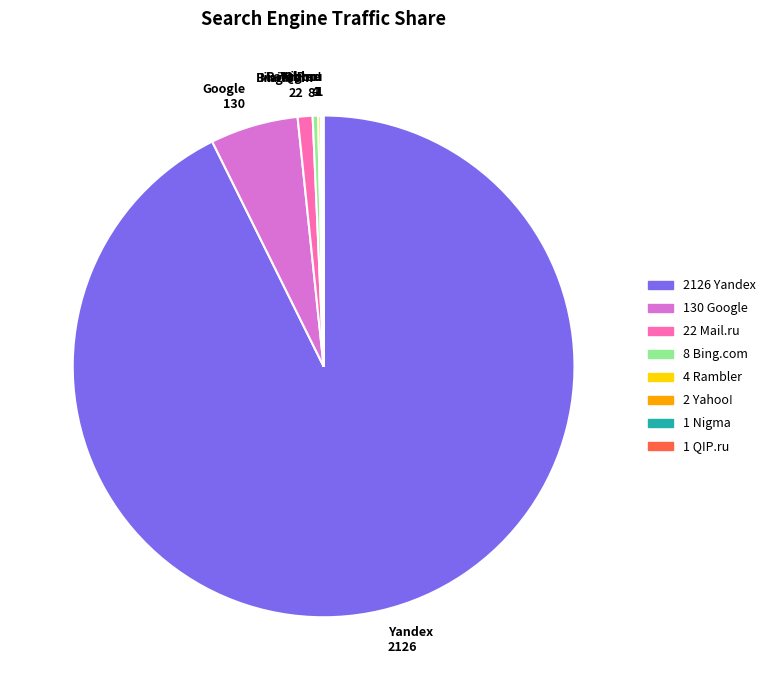

Is it true that Mail.ru 22 is 15% of the pie?

False